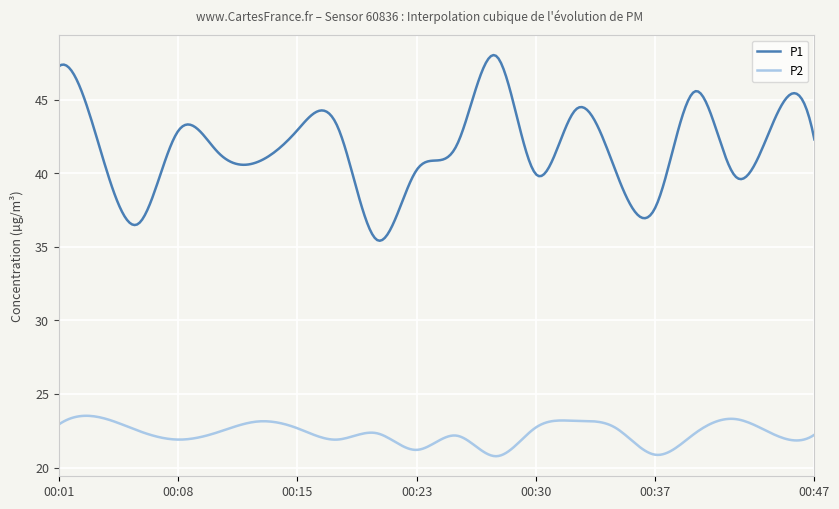

Rank the series by their average value, from lowest to highest.

P2, P1